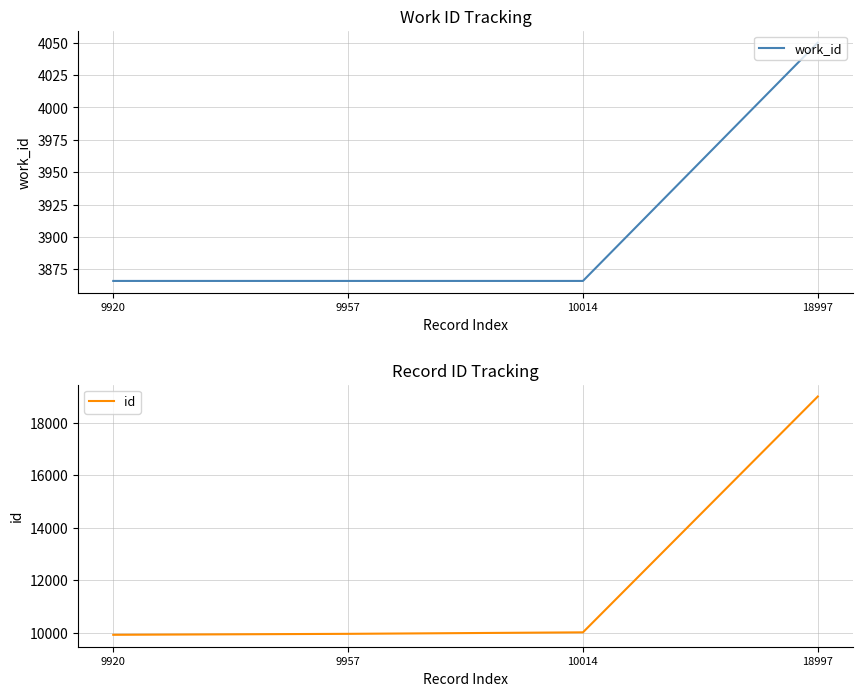

How many lines are shown in the chart?

2